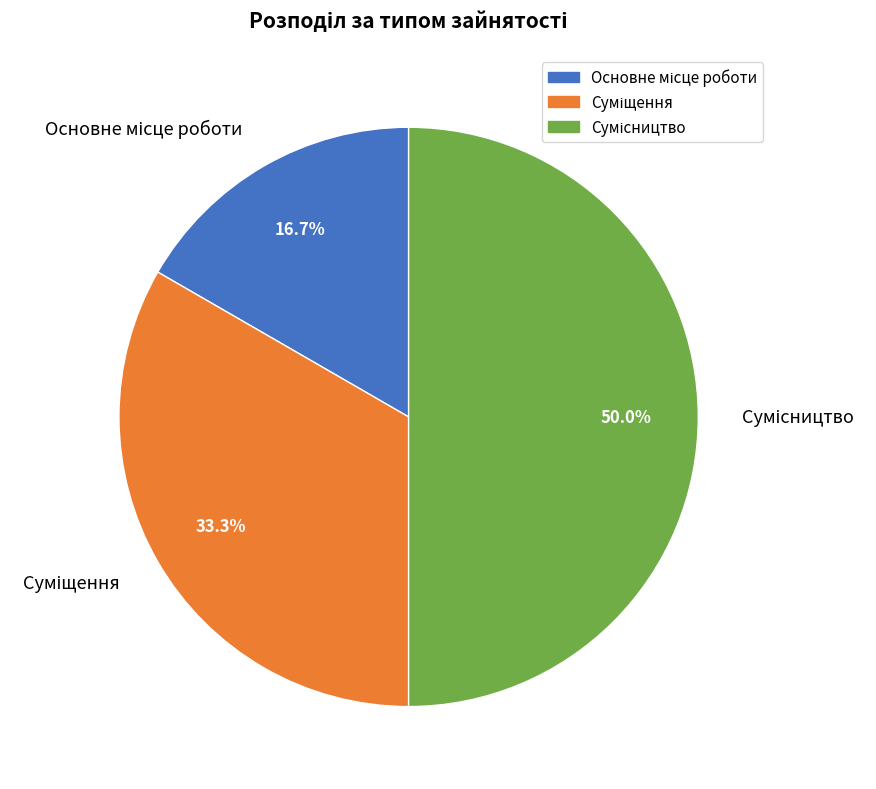

Is it true that Основне місце роботи is 17% of the pie?

True